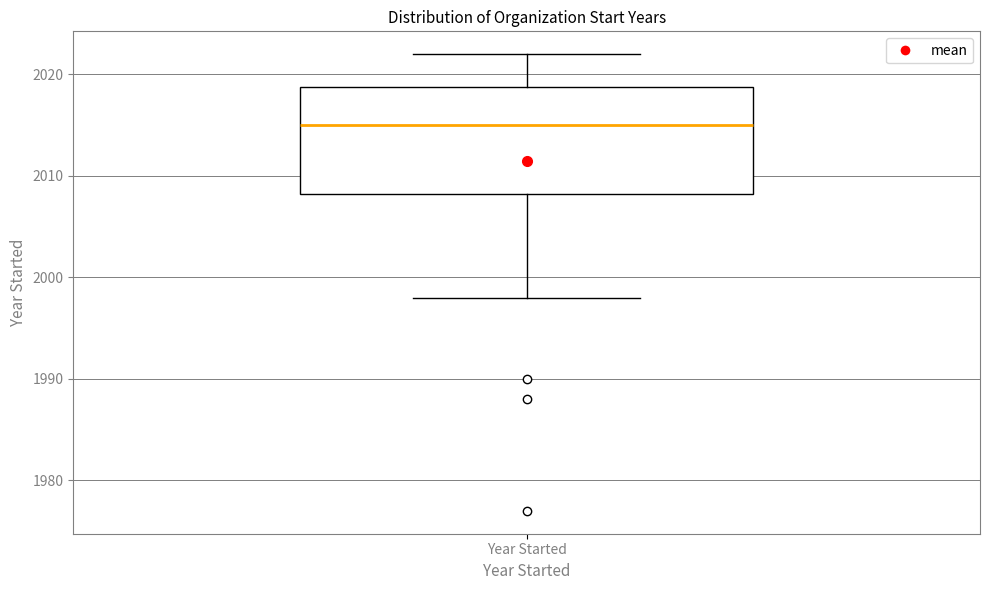

Where is the lower edge of the box for Year Started on the y-axis? The values are not printed on the chart, so give them approximately, as read against the axis.

2008